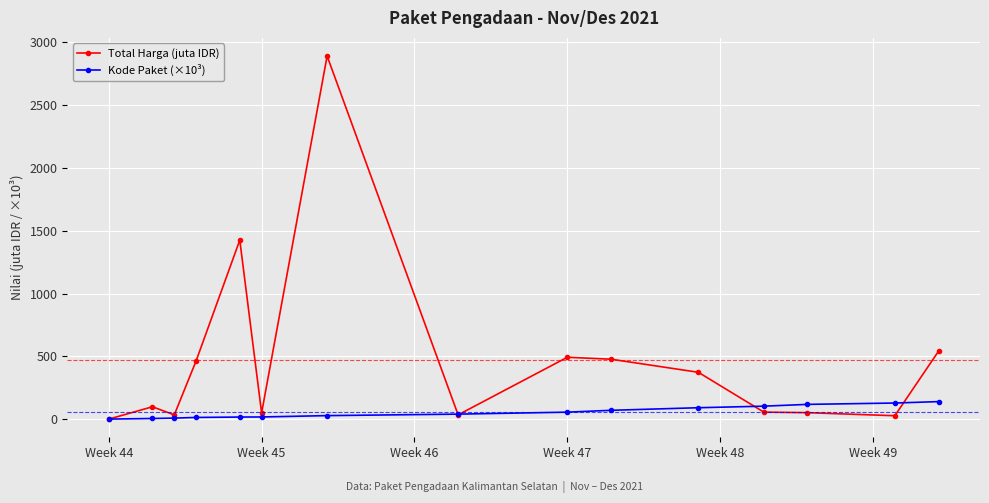

What are all the series names shown in the legend?

Total Harga (juta IDR), Kode Paket (×10³)